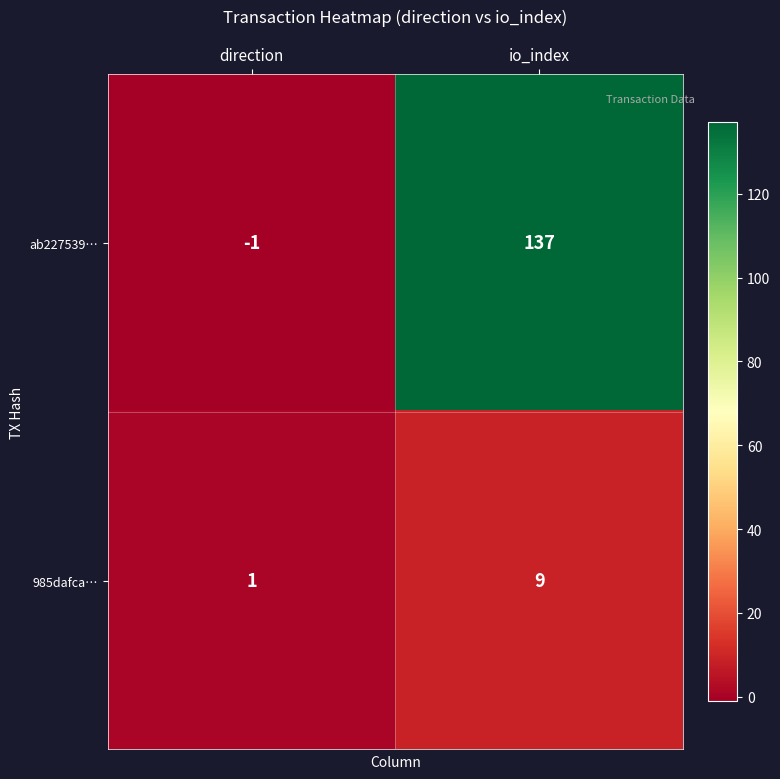

What is the smallest value displayed?

-1